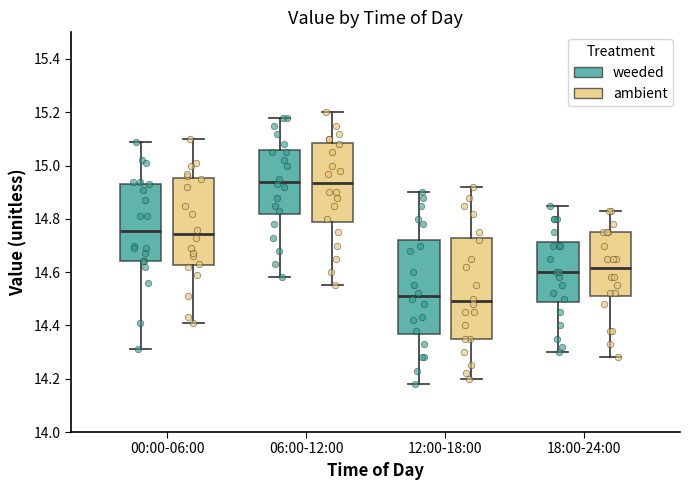

Reading left to right, transcribe this box plot: for each box, give where its median line is, the range the box spans, and where its two whiskers end, as read against the y-axis. The values are not printed on the chart, so give them approximately, as read against the axis.

00:00-06:00 (weeded): median 14.76, box 14.64 to 14.94, whiskers 14.32 to 15.10
00:00-06:00 (ambient): median 14.74, box 14.62 to 14.96, whiskers 14.42 to 15.10
06:00-12:00 (weeded): median 14.94, box 14.82 to 15.06, whiskers 14.58 to 15.18
06:00-12:00 (ambient): median 14.94, box 14.78 to 15.08, whiskers 14.56 to 15.20
12:00-18:00 (weeded): median 14.52, box 14.36 to 14.72, whiskers 14.18 to 14.90
12:00-18:00 (ambient): median 14.50, box 14.36 to 14.72, whiskers 14.20 to 14.92
18:00-24:00 (weeded): median 14.60, box 14.48 to 14.72, whiskers 14.30 to 14.86
18:00-24:00 (ambient): median 14.62, box 14.52 to 14.76, whiskers 14.28 to 14.84